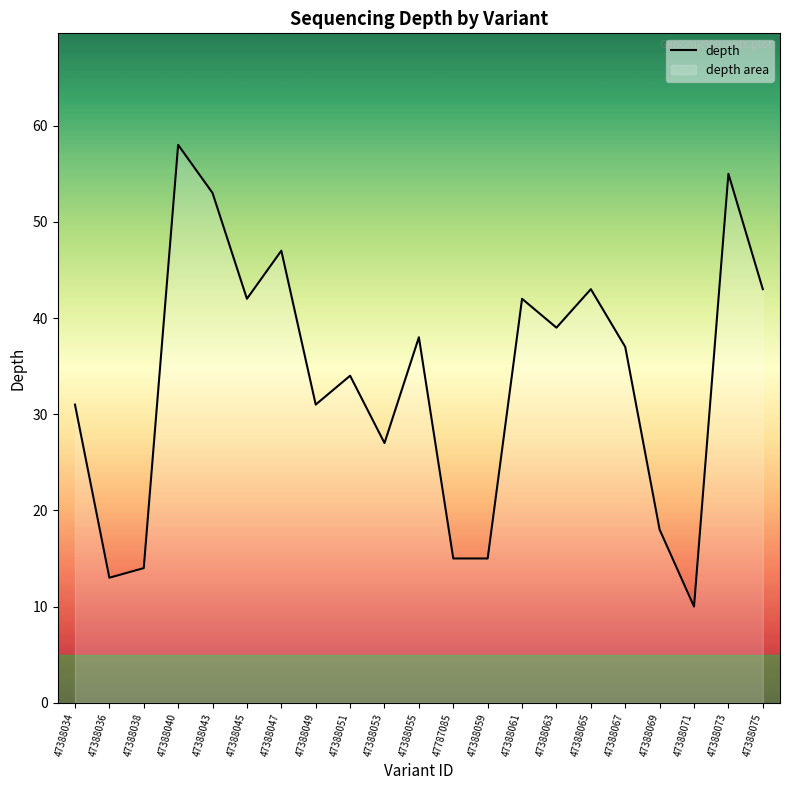

What is the value of the 14th point from the left?

42